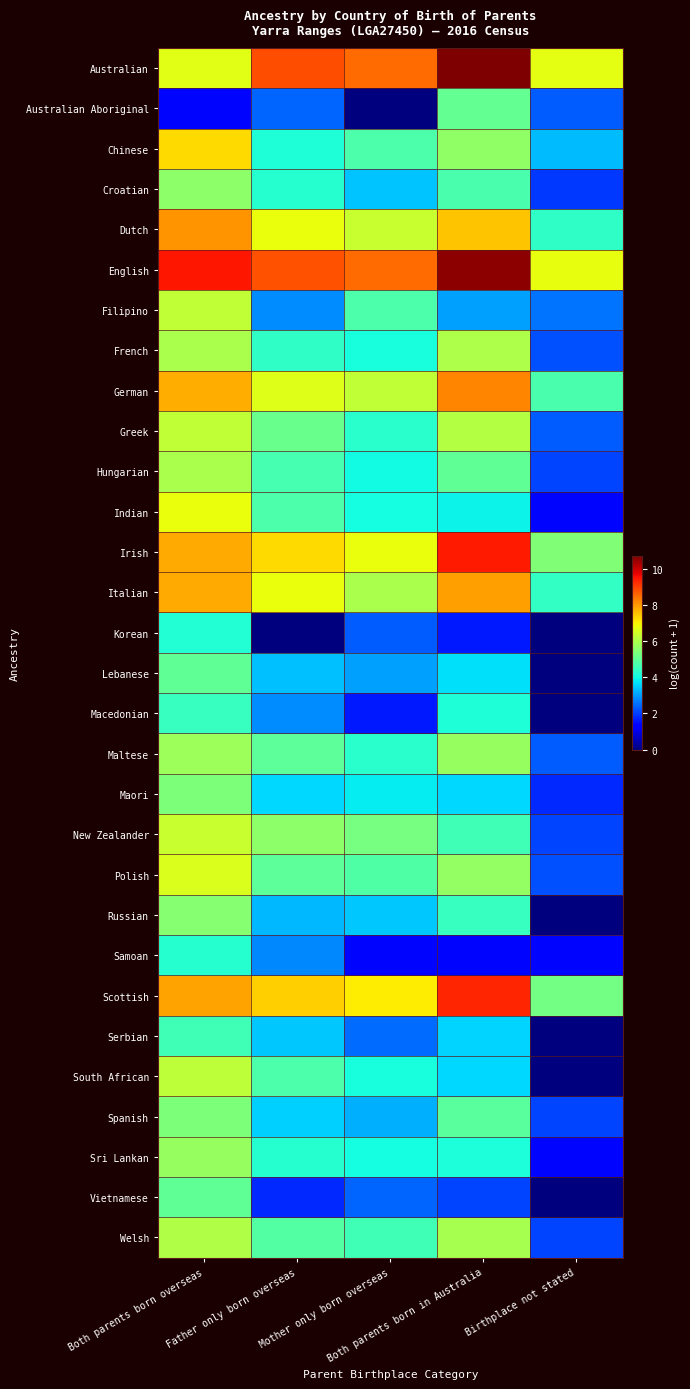

Reading left to right, what are all the values shown in this chart?

Australian: Both parents born overseas=6.7	Father only born overseas=8.8	Mother only born overseas=8.5	Both parents born in Australia=10.7	Birthplace not stated=6.7
Australian Aboriginal: Both parents born overseas=1.4	Father only born overseas=2.4	Mother only born overseas=0.0	Both parents born in Australia=5.1	Birthplace not stated=2.3
Chinese: Both parents born overseas=7.3	Father only born overseas=4.2	Mother only born overseas=4.8	Both parents born in Australia=5.6	Birthplace not stated=3.3
Croatian: Both parents born overseas=5.6	Father only born overseas=4.2	Mother only born overseas=3.4	Both parents born in Australia=4.7	Birthplace not stated=1.9
Dutch: Both parents born overseas=8.1	Father only born overseas=6.8	Mother only born overseas=6.3	Both parents born in Australia=7.5	Birthplace not stated=4.4
English: Both parents born overseas=9.5	Father only born overseas=8.8	Mother only born overseas=8.5	Both parents born in Australia=10.6	Birthplace not stated=6.7
Filipino: Both parents born overseas=6.3	Father only born overseas=2.8	Mother only born overseas=4.7	Both parents born in Australia=3.0	Birthplace not stated=2.6
French: Both parents born overseas=6.0	Father only born overseas=4.4	Mother only born overseas=4.1	Both parents born in Australia=6.0	Birthplace not stated=2.2
German: Both parents born overseas=7.8	Father only born overseas=6.6	Mother only born overseas=6.2	Both parents born in Australia=8.2	Birthplace not stated=4.7
Greek: Both parents born overseas=6.3	Father only born overseas=5.1	Mother only born overseas=4.3	Both parents born in Australia=6.1	Birthplace not stated=2.3
Hungarian: Both parents born overseas=6.0	Father only born overseas=4.7	Mother only born overseas=4.0	Both parents born in Australia=5.0	Birthplace not stated=2.1
Indian: Both parents born overseas=6.8	Father only born overseas=4.7	Mother only born overseas=4.0	Both parents born in Australia=3.9	Birthplace not stated=1.4
Irish: Both parents born overseas=7.8	Father only born overseas=7.3	Mother only born overseas=6.8	Both parents born in Australia=9.4	Birthplace not stated=5.4
Italian: Both parents born overseas=7.8	Father only born overseas=6.8	Mother only born overseas=6.0	Both parents born in Australia=7.9	Birthplace not stated=4.4
Korean: Both parents born overseas=4.2	Father only born overseas=0.0	Mother only born overseas=2.3	Both parents born in Australia=1.6	Birthplace not stated=0.0
Lebanese: Both parents born overseas=5.0	Father only born overseas=3.4	Mother only born overseas=3.0	Both parents born in Australia=3.7	Birthplace not stated=0.0
Macedonian: Both parents born overseas=4.5	Father only born overseas=2.8	Mother only born overseas=1.6	Both parents born in Australia=4.2	Birthplace not stated=0.0
Maltese: Both parents born overseas=5.8	Father only born overseas=5.0	Mother only born overseas=4.3	Both parents born in Australia=5.7	Birthplace not stated=2.3
Maori: Both parents born overseas=5.4	Father only born overseas=3.6	Mother only born overseas=3.8	Both parents born in Australia=3.6	Birthplace not stated=1.8
New Zealander: Both parents born overseas=6.3	Father only born overseas=5.6	Mother only born overseas=5.3	Both parents born in Australia=4.6	Birthplace not stated=2.1
Polish: Both parents born overseas=6.6	Father only born overseas=5.0	Mother only born overseas=4.8	Both parents born in Australia=5.7	Birthplace not stated=2.2
Russian: Both parents born overseas=5.5	Father only born overseas=3.3	Mother only born overseas=3.5	Both parents born in Australia=4.4	Birthplace not stated=0.0
Samoan: Both parents born overseas=4.2	Father only born overseas=2.8	Mother only born overseas=1.4	Both parents born in Australia=1.4	Birthplace not stated=1.4
Scottish: Both parents born overseas=7.9	Father only born overseas=7.4	Mother only born overseas=7.1	Both parents born in Australia=9.3	Birthplace not stated=5.3
Serbian: Both parents born overseas=4.6	Father only born overseas=3.5	Mother only born overseas=2.5	Both parents born in Australia=3.6	Birthplace not stated=0.0
South African: Both parents born overseas=6.2	Father only born overseas=4.8	Mother only born overseas=4.1	Both parents born in Australia=3.6	Birthplace not stated=0.0
Spanish: Both parents born overseas=5.4	Father only born overseas=3.5	Mother only born overseas=3.2	Both parents born in Australia=4.9	Birthplace not stated=2.1
Sri Lankan: Both parents born overseas=5.7	Father only born overseas=4.3	Mother only born overseas=4.0	Both parents born in Australia=4.1	Birthplace not stated=1.4
Vietnamese: Both parents born overseas=5.0	Father only born overseas=1.8	Mother only born overseas=2.4	Both parents born in Australia=2.1	Birthplace not stated=0.0
Welsh: Both parents born overseas=6.1	Father only born overseas=4.8	Mother only born overseas=4.6	Both parents born in Australia=5.9	Birthplace not stated=2.1